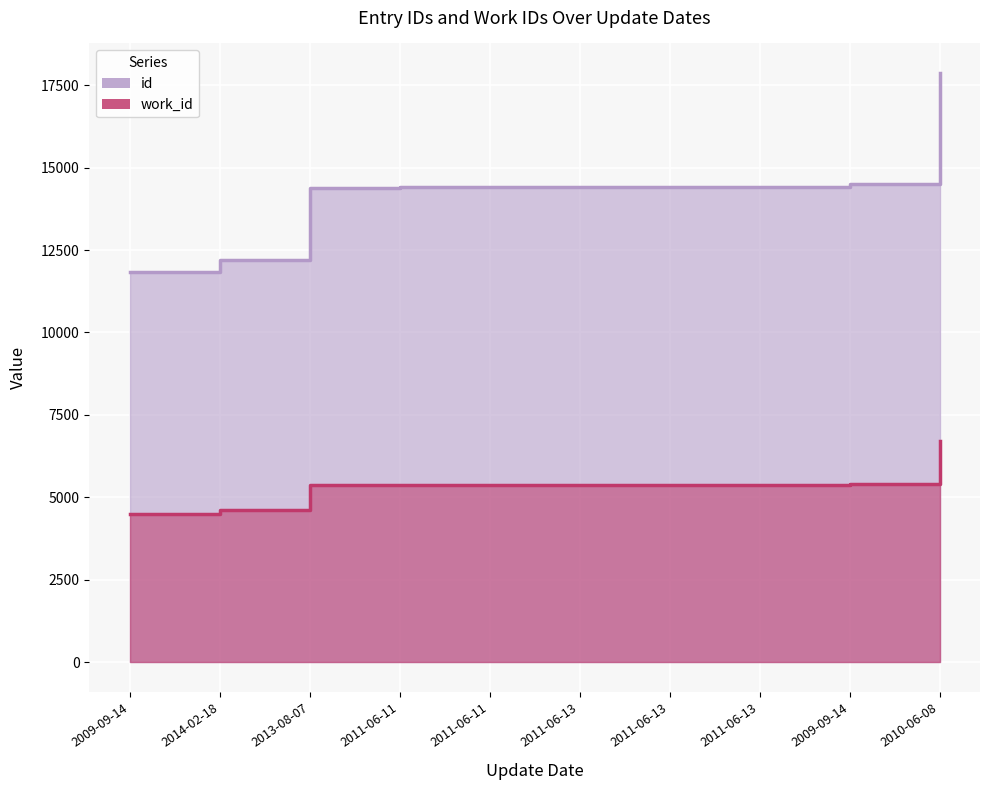

Reading left to right, extract all data points from this chart.

id: 11837	12192	14396	14399	14408	14420	14423	14427	14490	17875
work_id: 4506	4626	5366	5366	5366	5366	5366	5366	5397	6718